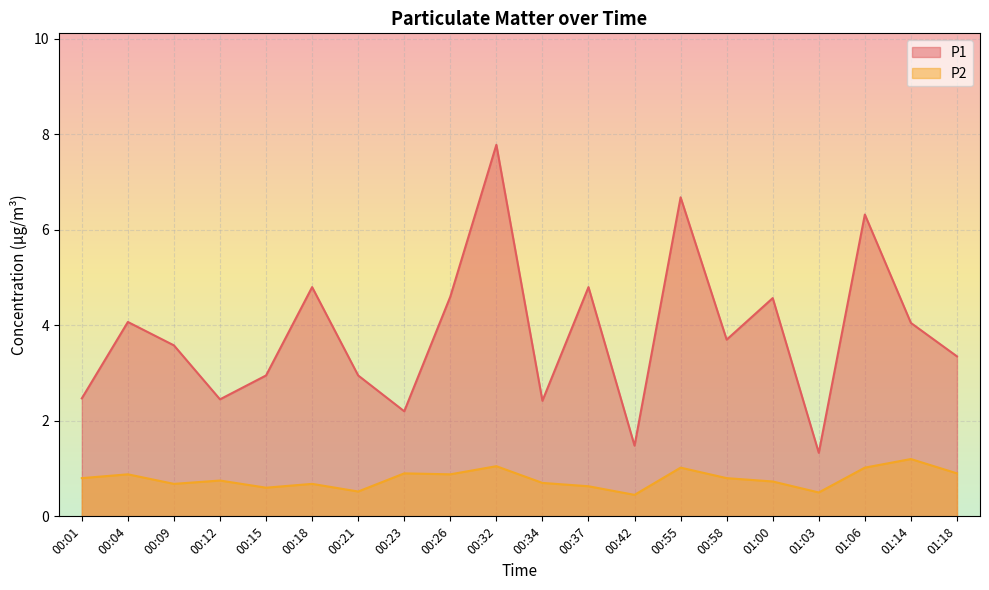

At which category is the sum across all series the highest?

00:32